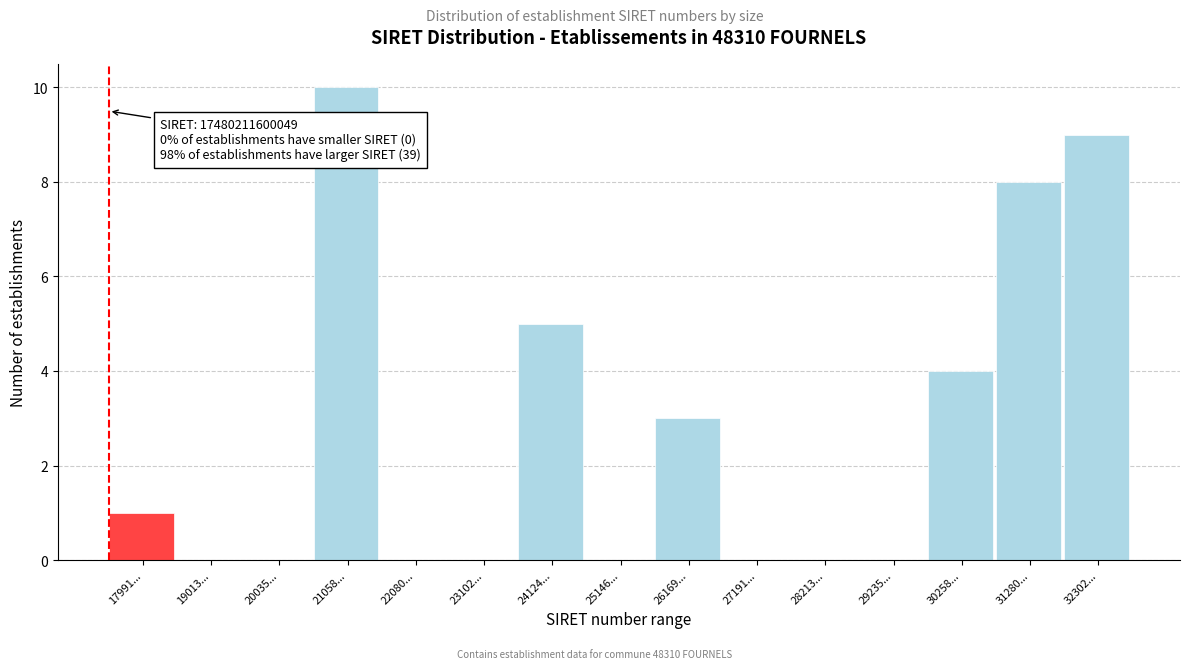

Reading left to right, transcribe all the data shown in this chart.

17991...=1	19013...=0	20035...=0	21058...=10	22080...=0	23102...=0	24124...=5	25146...=0	26169...=3	27191...=0	28213...=0	29235...=0	30258...=4	31280...=8	32302...=9